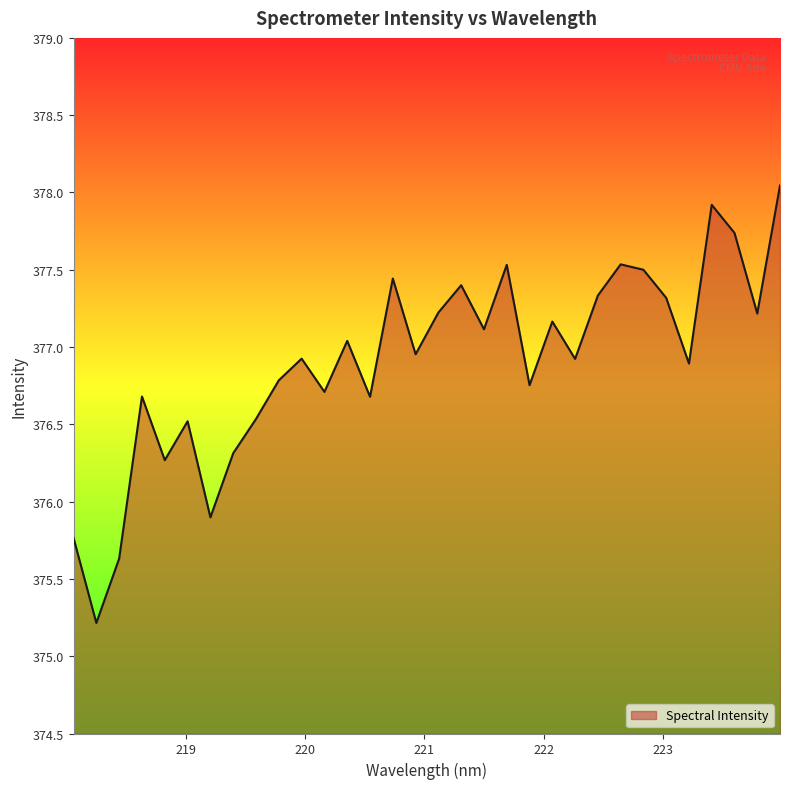

What is the smallest value displayed?

375.2